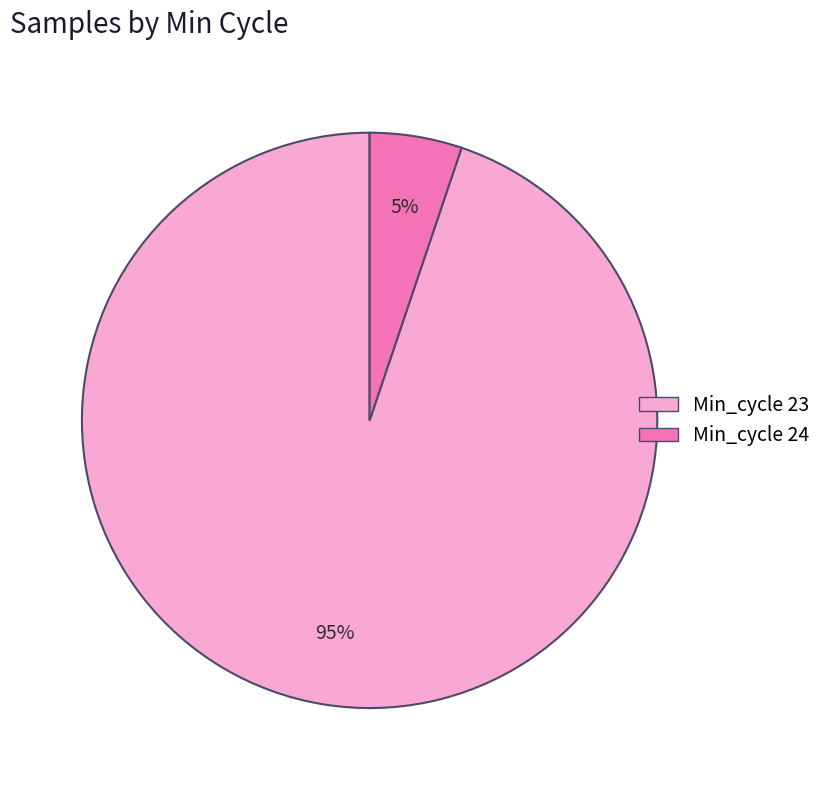

To the nearest percent, what is the average slice percentage?

50%